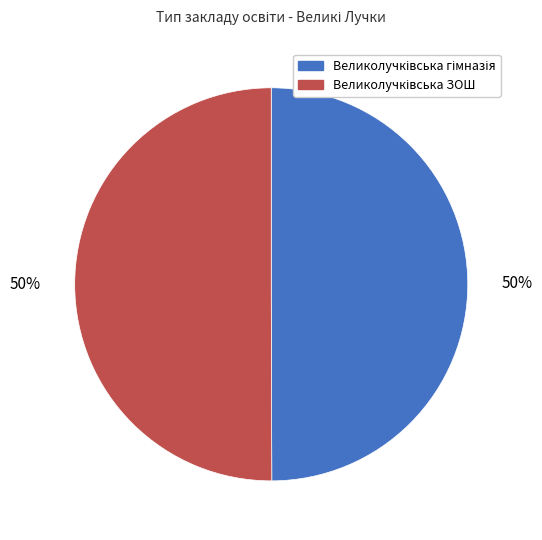

What percentage do Великолучківська гімназія and Великолучківська ЗОШ together represent?

100.0%